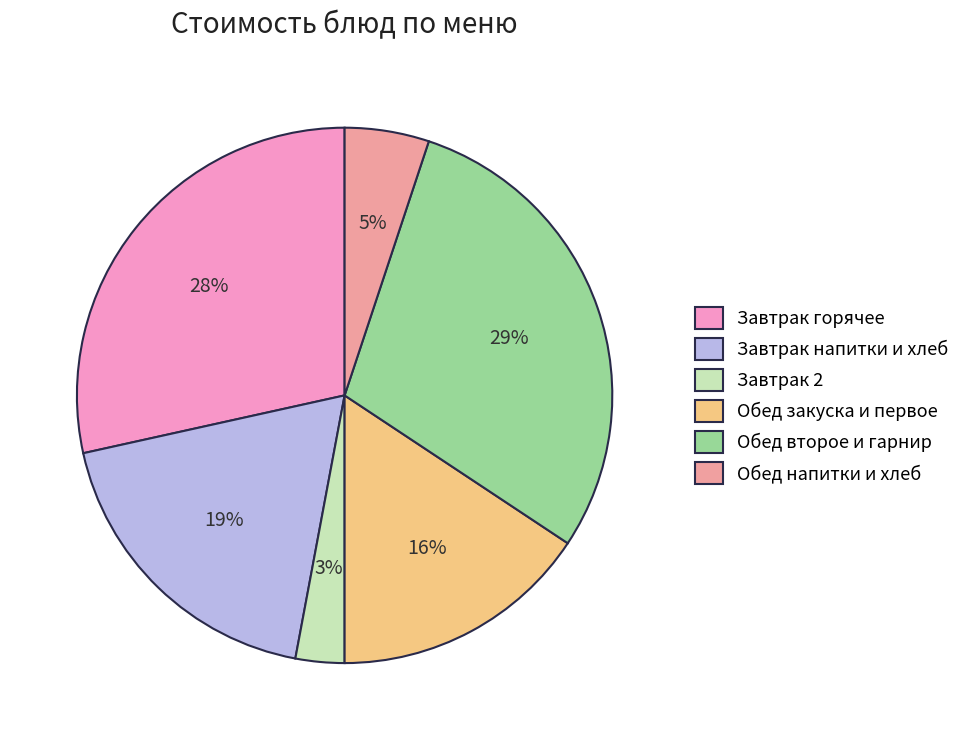

Which category has the biggest portion of the pie?

Обед второе и гарнир